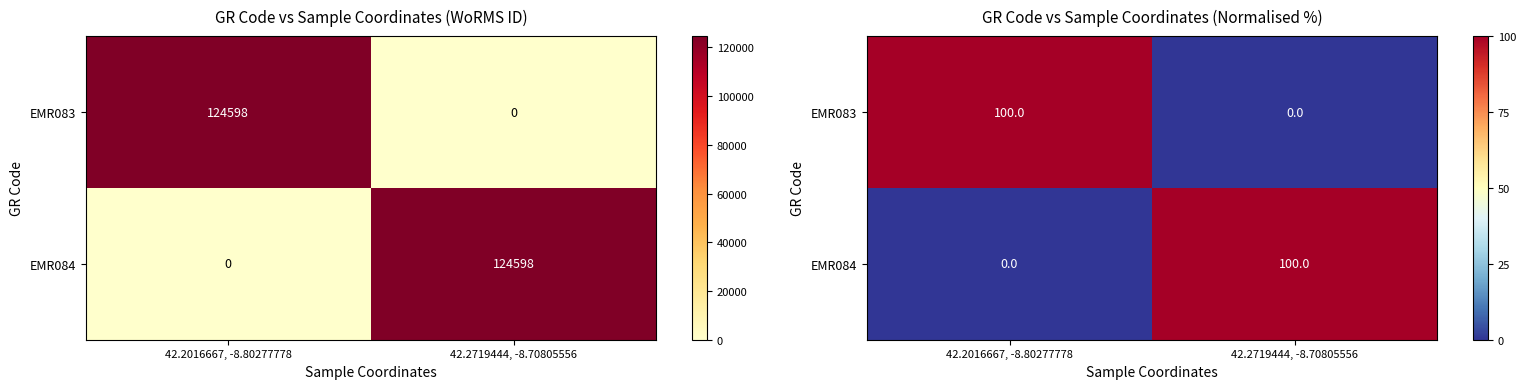

Count the number of data series in this chart.

2